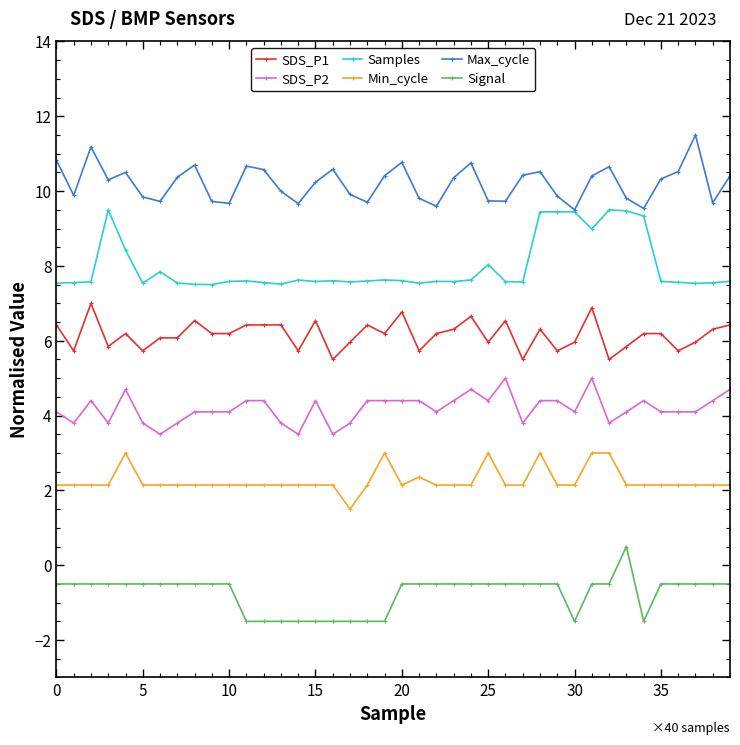

What is the average value of the Min_cycle series?

2.3